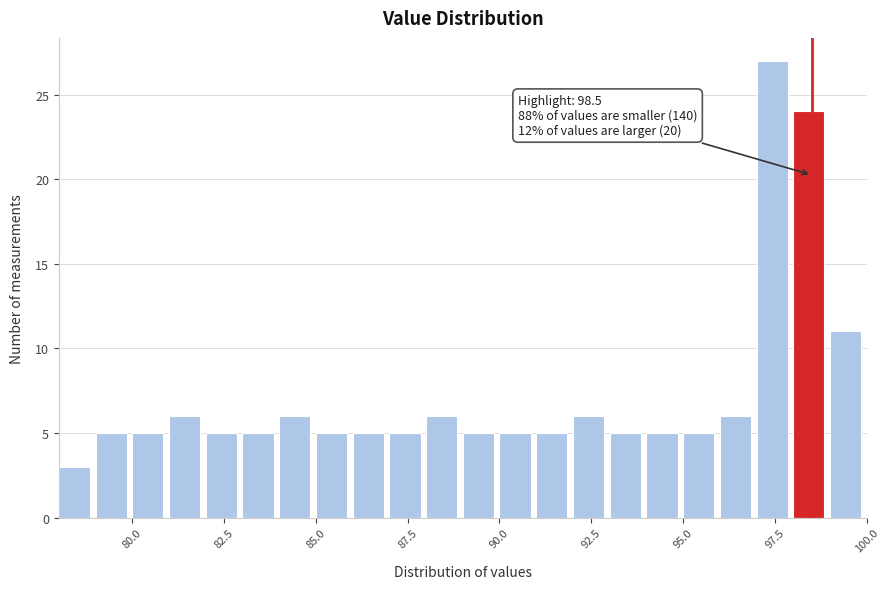

Around what value on the x-axis is the tallest bar? Give the approximate position of its centre, as read against the axis.

97.5